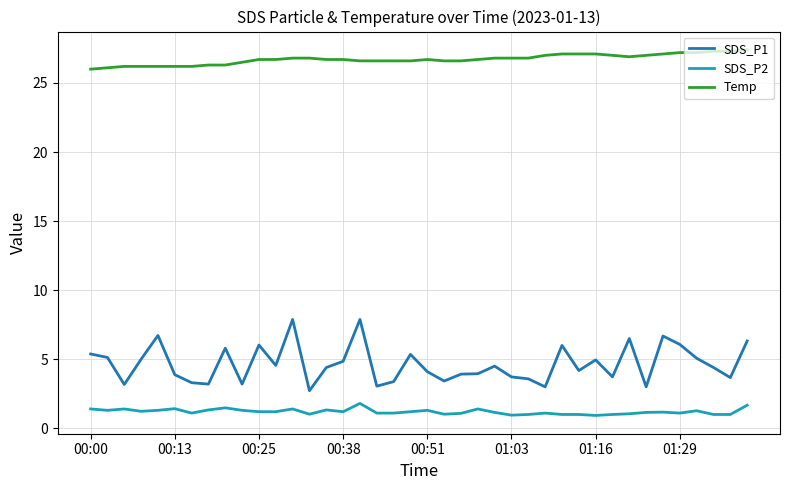

True or false: Temp and SDS_P2 cross at least once.

False